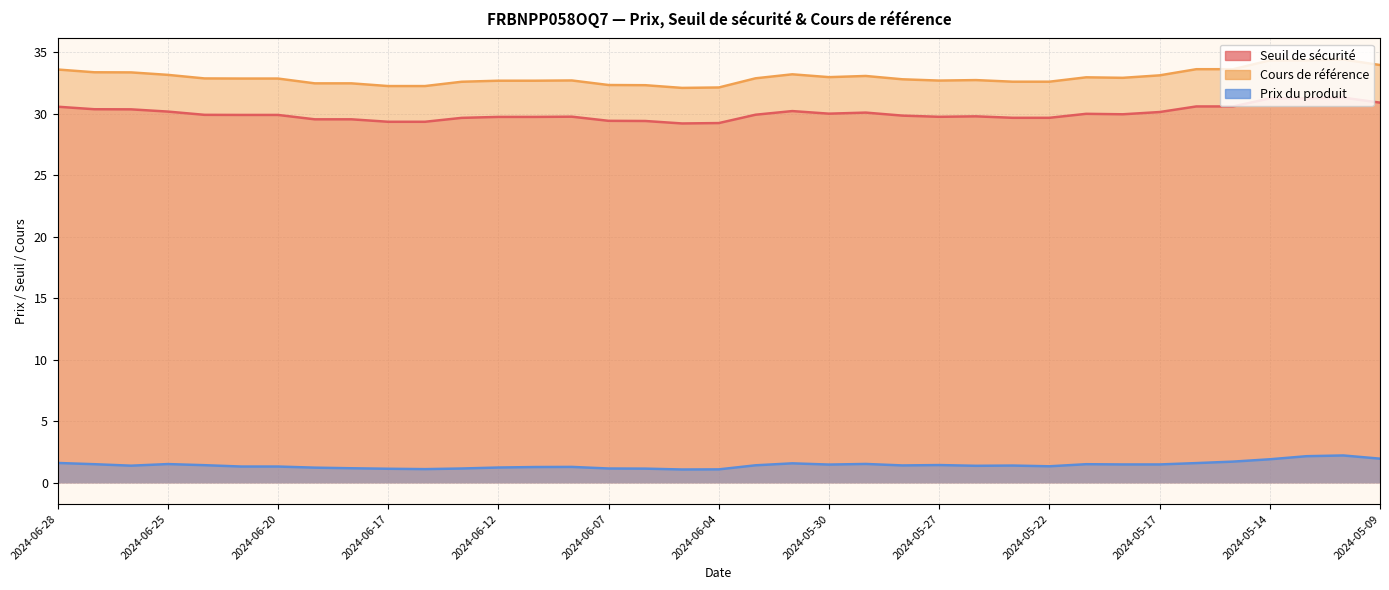

Reading left to right, transcribe all the data shown in this chart.

Seuil de sécurité: 30.6	30.4	30.4	30.2	29.9	29.9	29.9	29.5	29.5	29.3	29.3	29.7	29.7	29.7	29.8	29.4	29.4	29.2	29.2	29.9	30.2	30.0	30.1	29.8	29.8	29.8	29.7	29.7	30.0	30.0	30.1	30.6	30.6	31.2	31.2	31.3	30.9
Cours de référence: 33.6	33.4	33.4	33.2	32.9	32.9	32.9	32.5	32.5	32.2	32.2	32.6	32.7	32.7	32.7	32.3	32.3	32.1	32.1	32.9	33.2	33.0	33.1	32.8	32.7	32.7	32.6	32.6	33.0	32.9	33.1	33.6	33.6	34.3	34.3	34.4	34.0
Prix du produit: 1.6	1.5	1.4	1.5	1.4	1.3	1.3	1.2	1.2	1.1	1.1	1.2	1.2	1.3	1.3	1.2	1.2	1.1	1.1	1.4	1.6	1.5	1.5	1.4	1.4	1.4	1.4	1.4	1.5	1.5	1.5	1.6	1.7	1.9	2.2	2.2	2.0